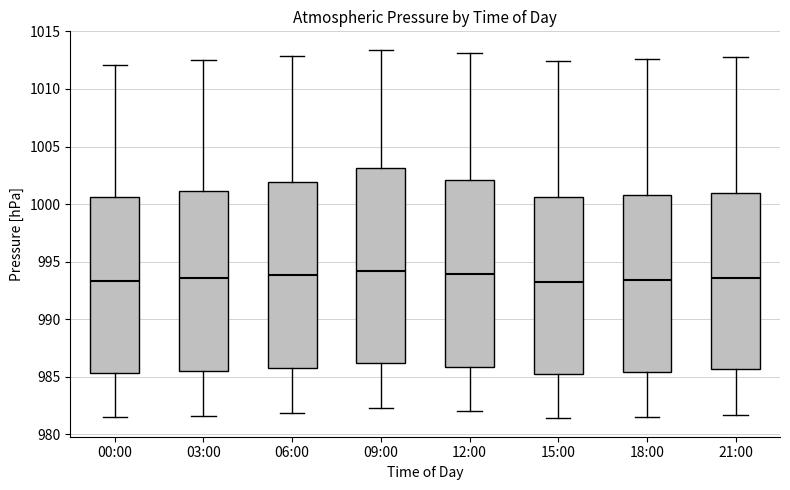

Reading left to right, transcribe this box plot: for each box, give where its median line is, the range the box spans, and where its two whiskers end, as read against the y-axis. The values are not printed on the chart, so give them approximately, as read against the axis.

00:00: median 993.5, box 985.5 to 1000.5, whiskers 981.5 to 1012.0
03:00: median 993.5, box 985.5 to 1001.0, whiskers 981.5 to 1012.5
06:00: median 994.0, box 986.0 to 1002.0, whiskers 982.0 to 1013.0
09:00: median 994.0, box 986.0 to 1003.0, whiskers 982.5 to 1013.5
12:00: median 994.0, box 986.0 to 1002.0, whiskers 982.0 to 1013.0
15:00: median 993.0, box 985.5 to 1000.5, whiskers 981.5 to 1012.5
18:00: median 993.5, box 985.5 to 1001.0, whiskers 981.5 to 1012.5
21:00: median 993.5, box 985.5 to 1001.0, whiskers 981.5 to 1013.0